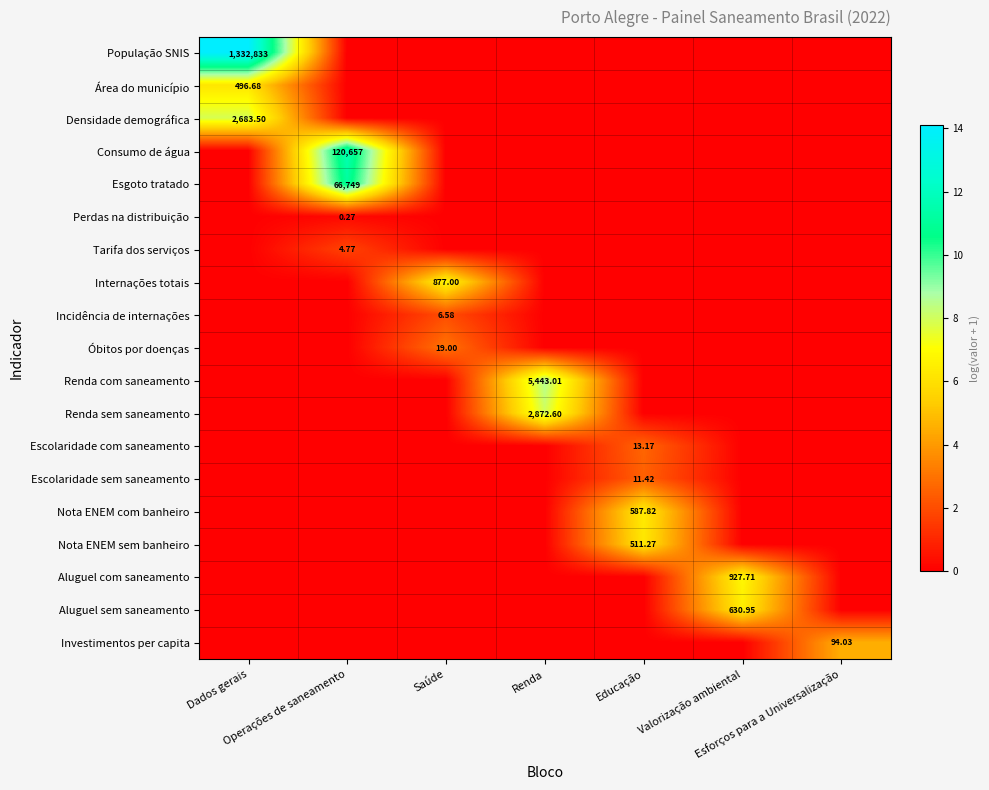

The Aluguel sem saneamento series shows 3.0 at Renda. True or false?

False